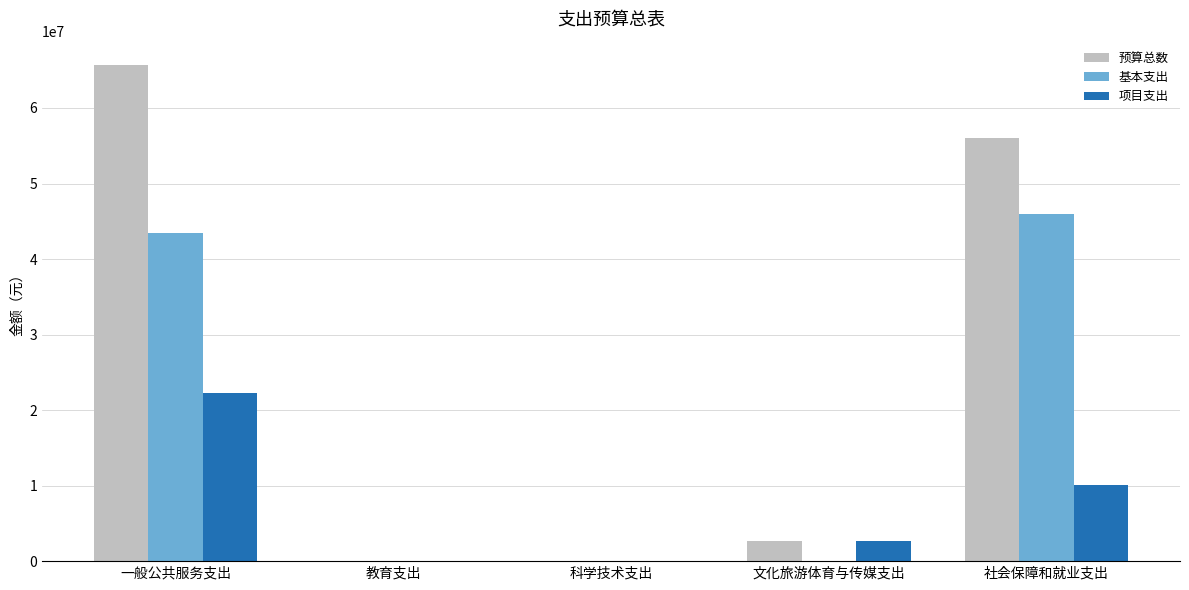

Which label corresponds to the largest value in the chart?

一般公共服务支出